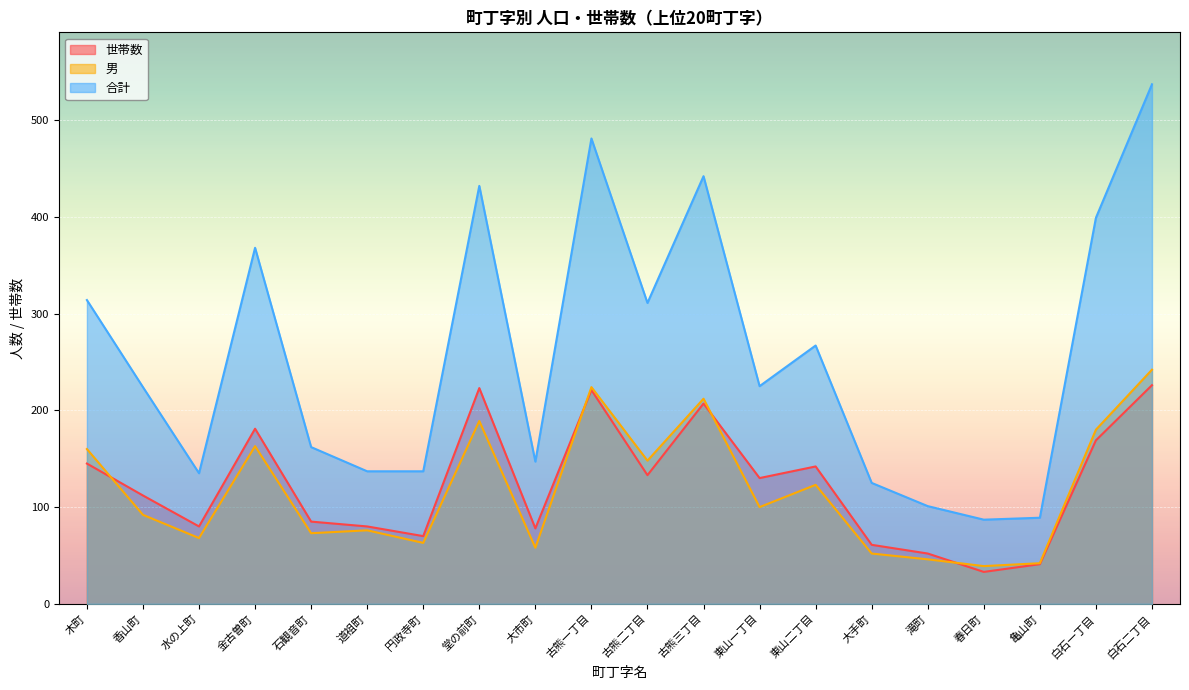

At which category is the sum across all series the highest?

白石二丁目